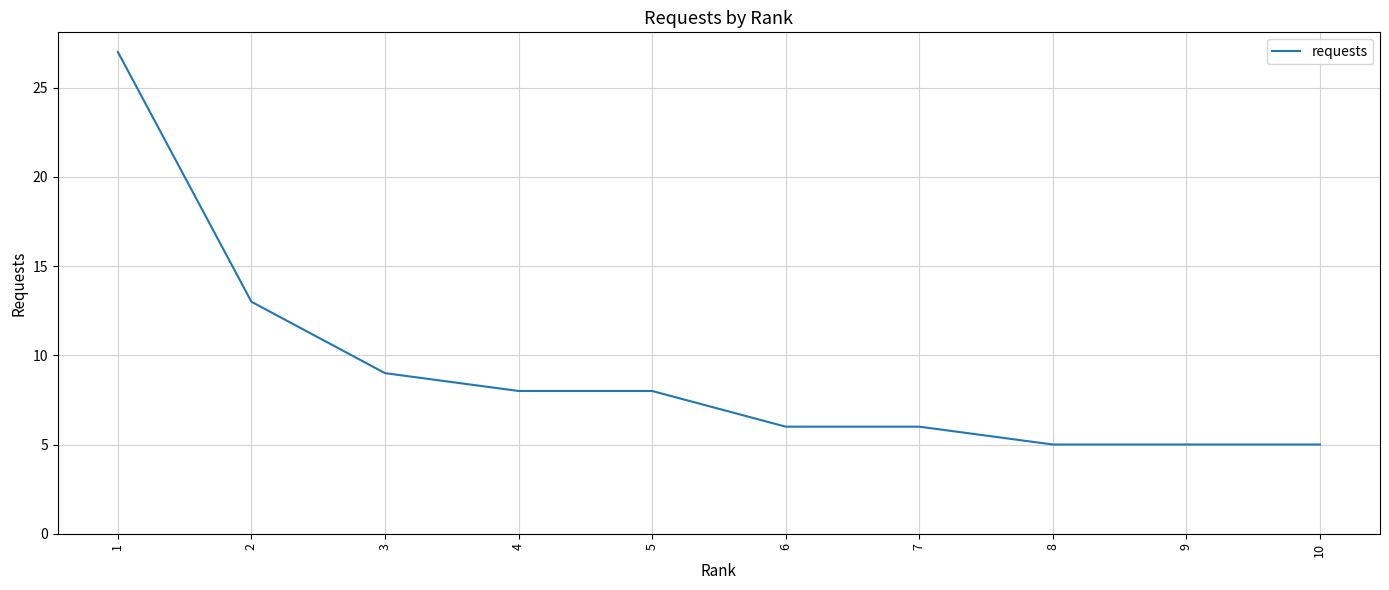

Count the number of categories in the chart.

10